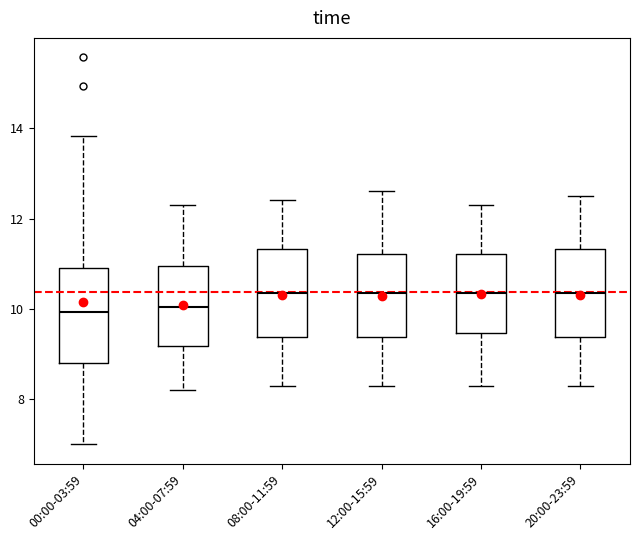

Where is the upper edge of the box for 08:00-11:59 on the y-axis? The values are not printed on the chart, so give them approximately, as read against the axis.

11.4